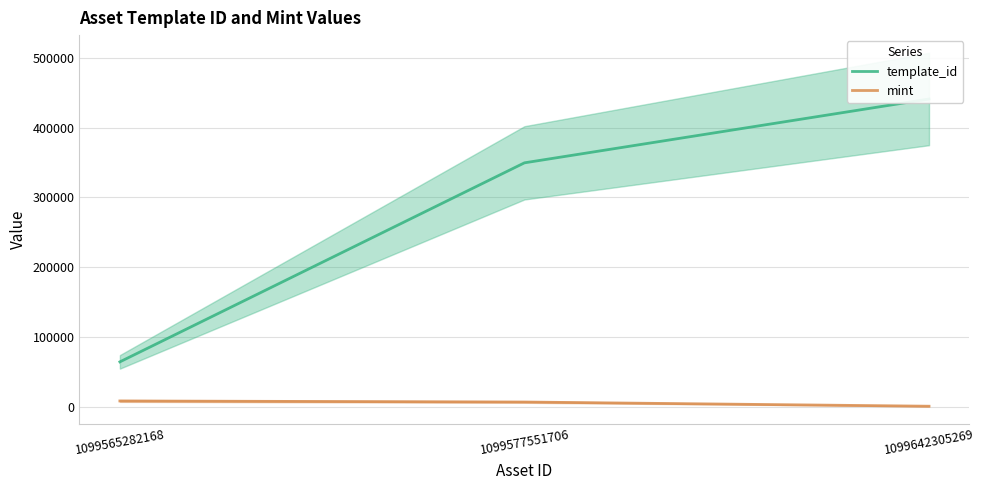

List the labels in order of template_id value, largest first.

1099642305269, 1099577551706, 1099565282168